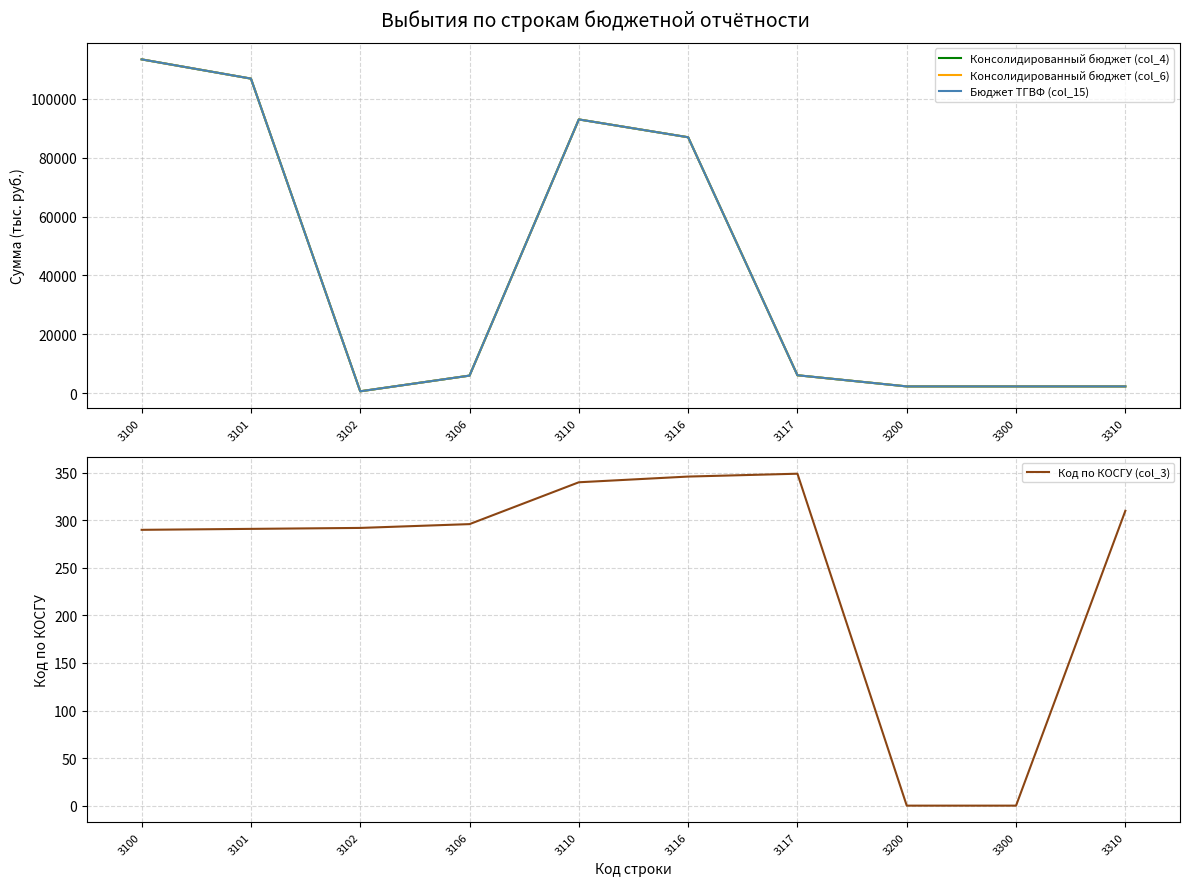

Which has a higher value, 3300 or 3106?

3106